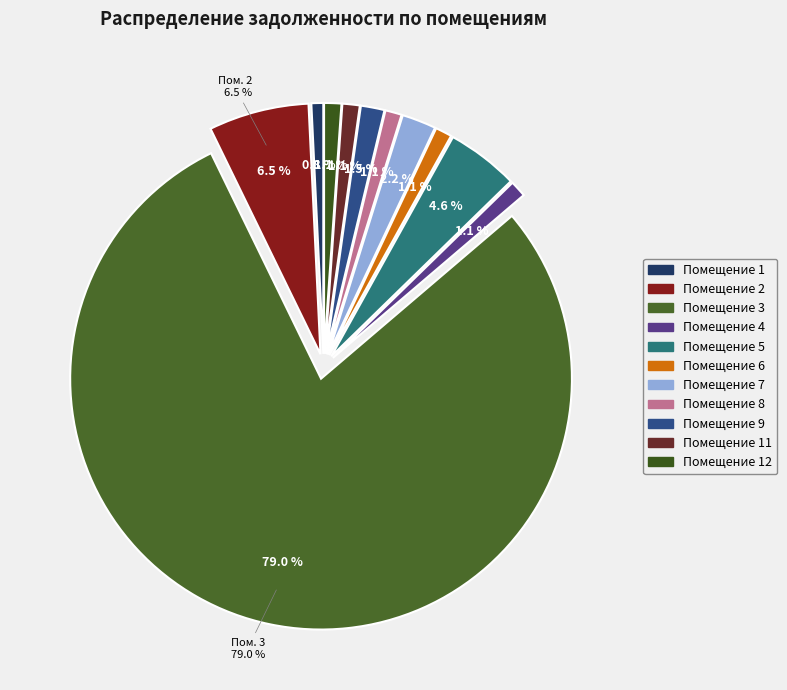

Combined, what portion of the pie is 6 and 2?

7.5%